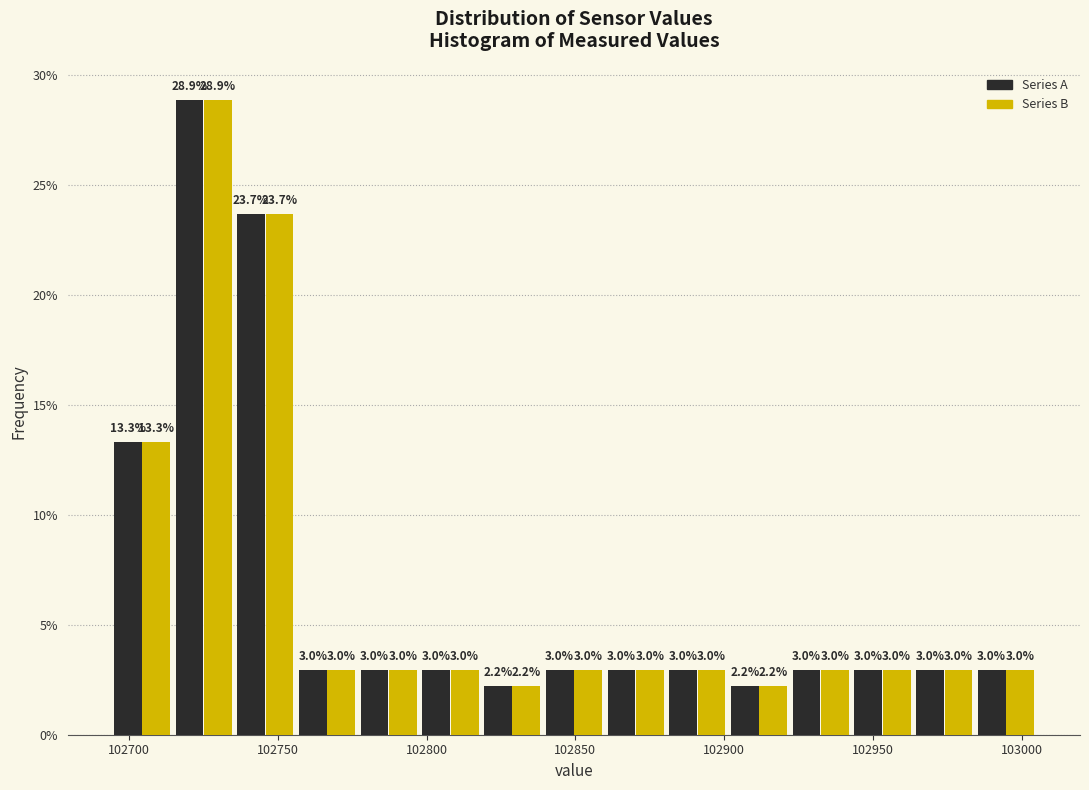

What is the height of the Series A bar covering 102945 to 102965 on the x-axis? The bar edges are not printed on the chart, so give them approximately, as read against the axis.

3.0